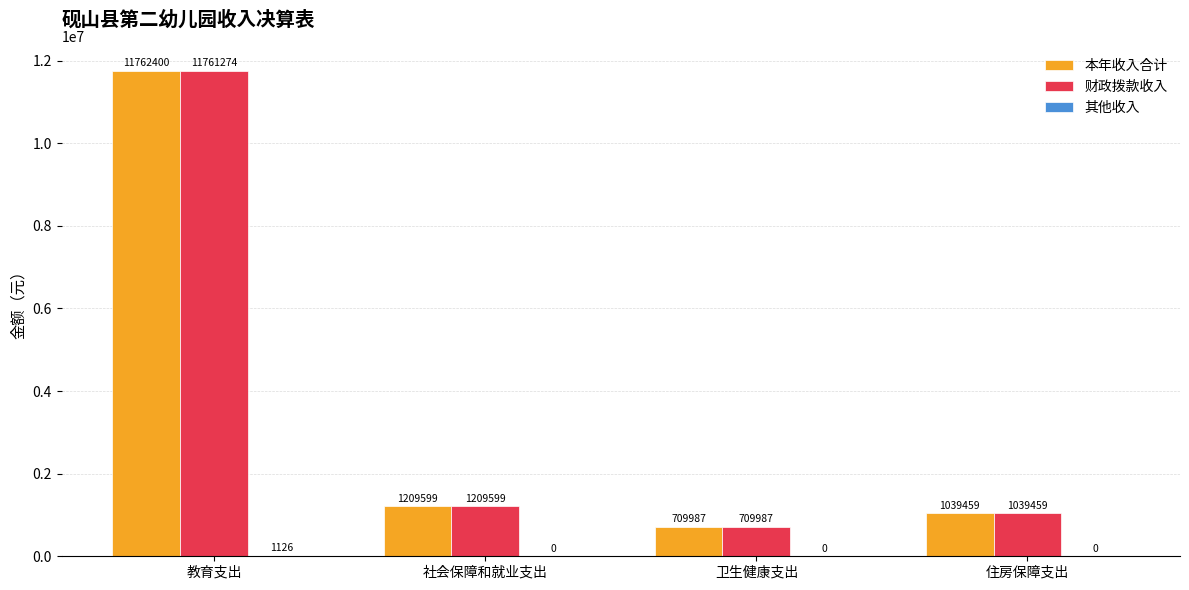

Where does the 财政拨款收入 series first go above 1209598?

教育支出